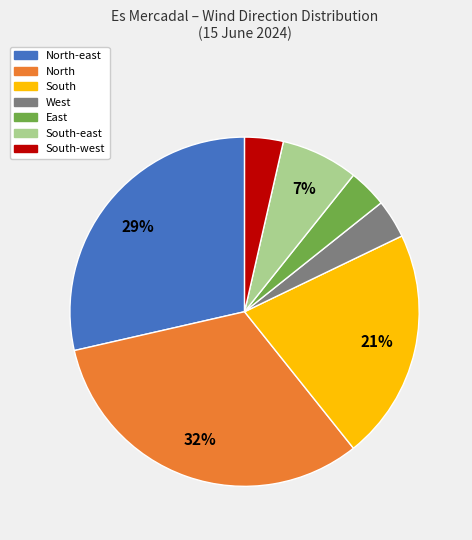

To the nearest percent, what is the average slice percentage?

14%